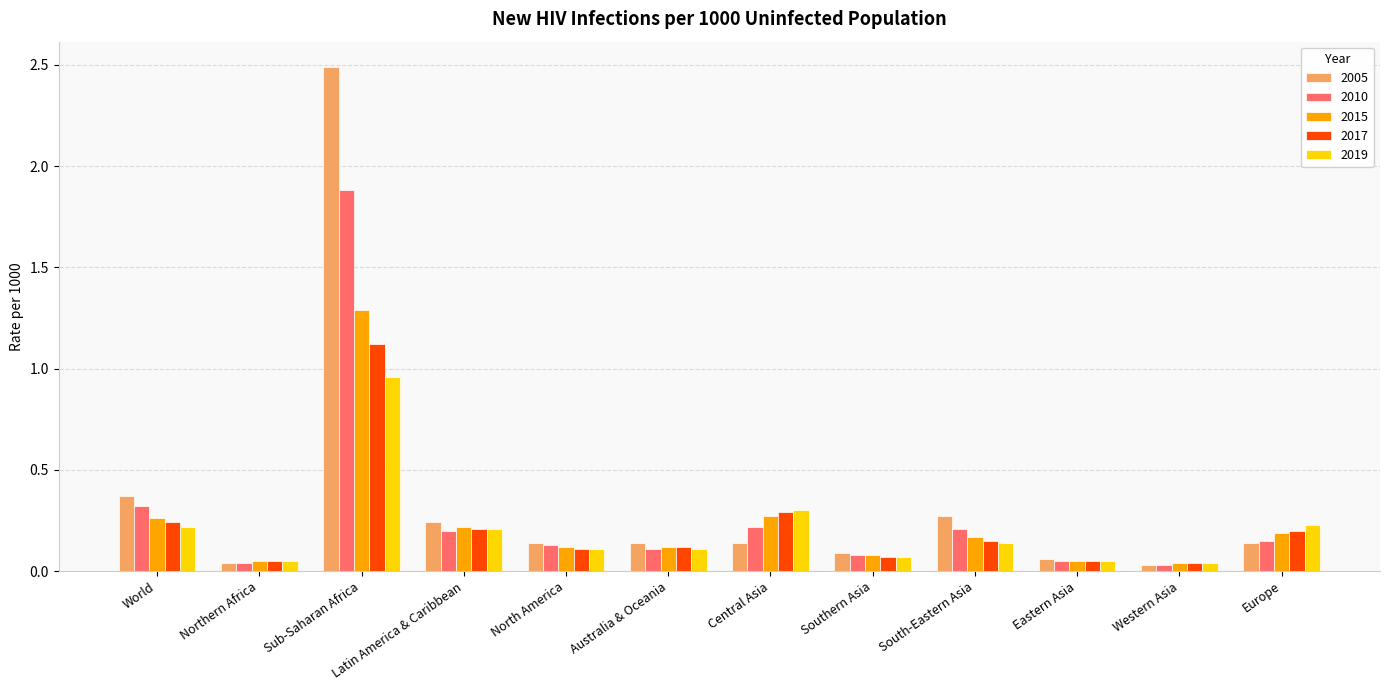

What position from the right is Central Asia?

6